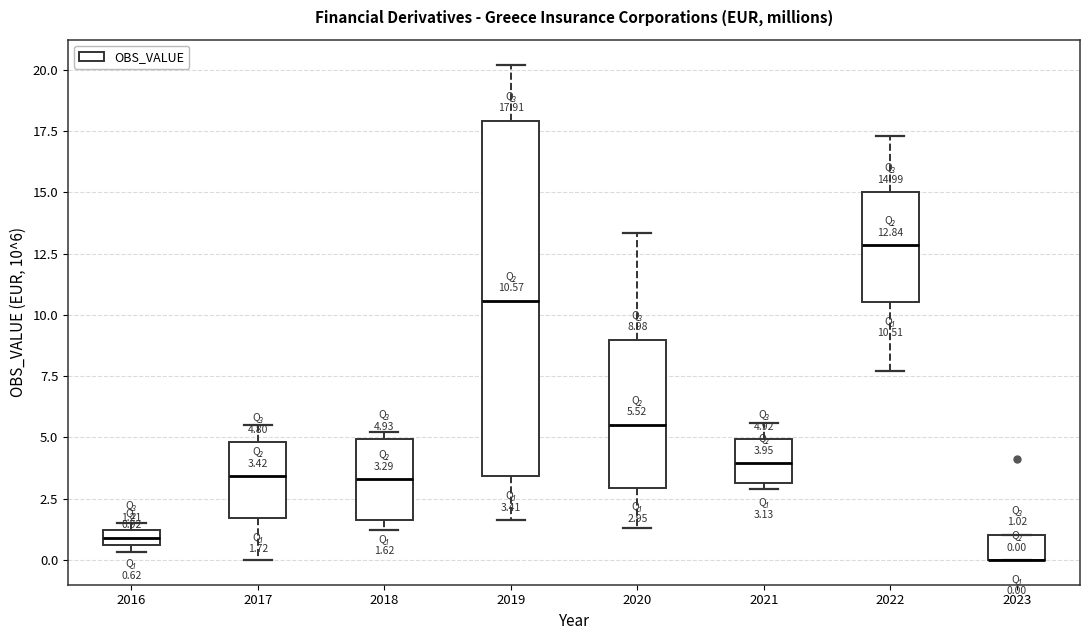

Which box is the tallest, from its lower edge to its upper edge?

2019